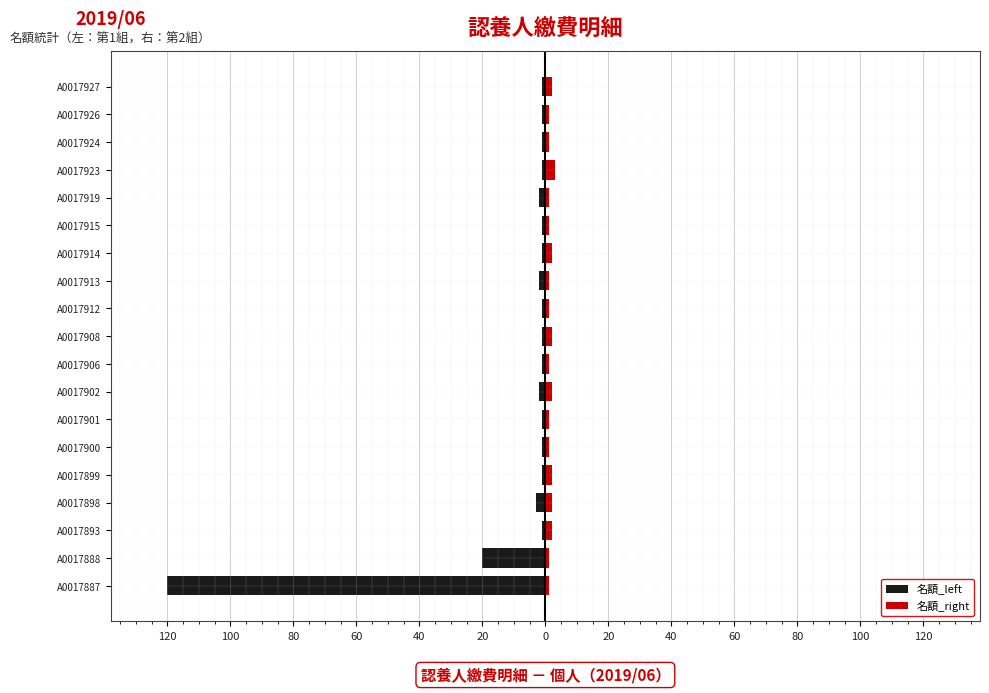

Is it true that 名額_right equals 3 at A0017898?

False